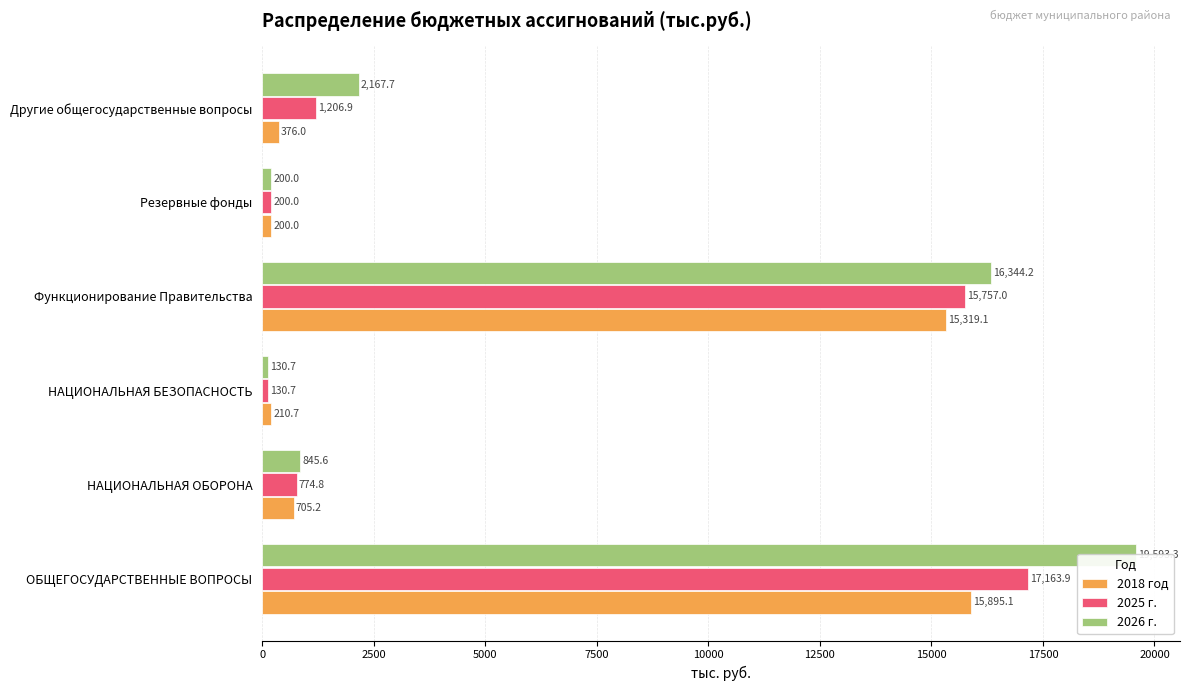

What is the value of the 2026 г. bar at the 4th from the left?

16344.2